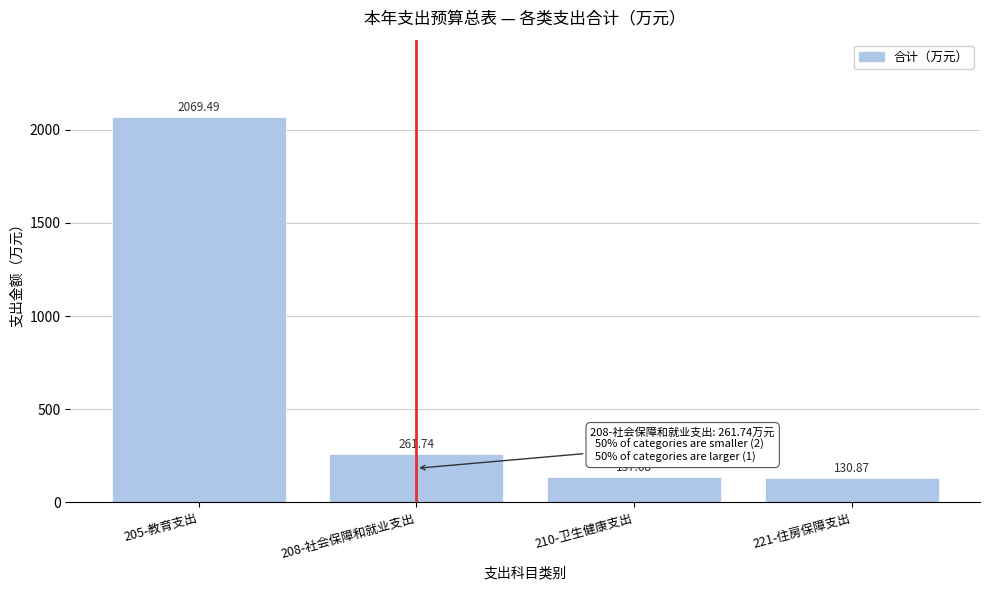

What is the difference between the values at 221-住房保障支出 and 210-卫生健康支出?

6.8